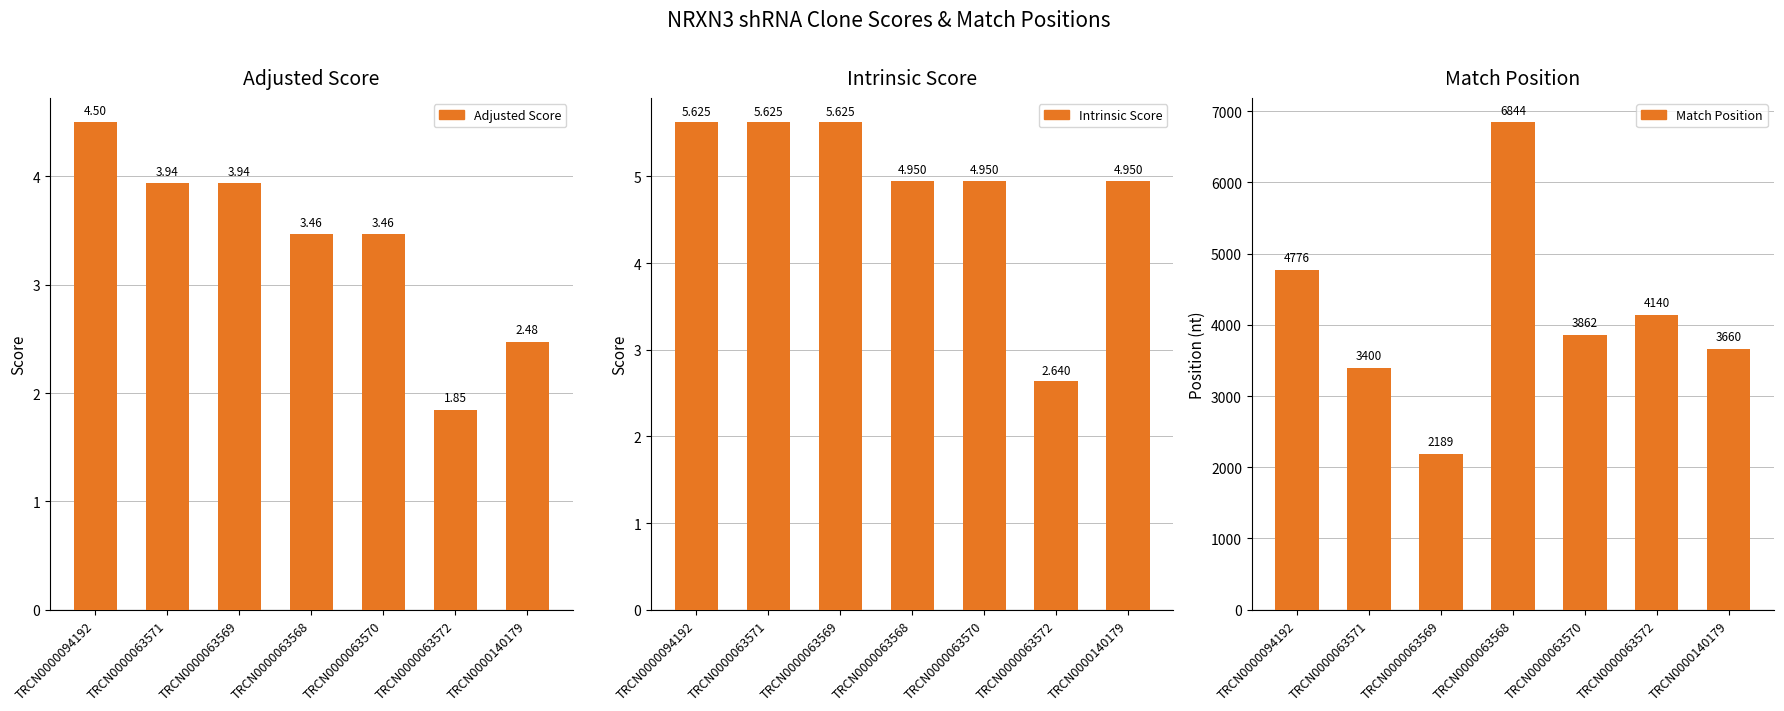

Reading left to right, list all the values displayed in this chart.

Adjusted Score: TRCN0000094192=4.5	TRCN0000063571=3.9	TRCN0000063569=3.9	TRCN0000063568=3.5	TRCN0000063570=3.5	TRCN0000063572=1.8	TRCN0000140179=2.5
Intrinsic Score: TRCN0000094192=5.6	TRCN0000063571=5.6	TRCN0000063569=5.6	TRCN0000063568=5.0	TRCN0000063570=5.0	TRCN0000063572=2.6	TRCN0000140179=5.0
Match Position: TRCN0000094192=4776.0	TRCN0000063571=3400.0	TRCN0000063569=2189.0	TRCN0000063568=6844.0	TRCN0000063570=3862.0	TRCN0000063572=4140.0	TRCN0000140179=3660.0